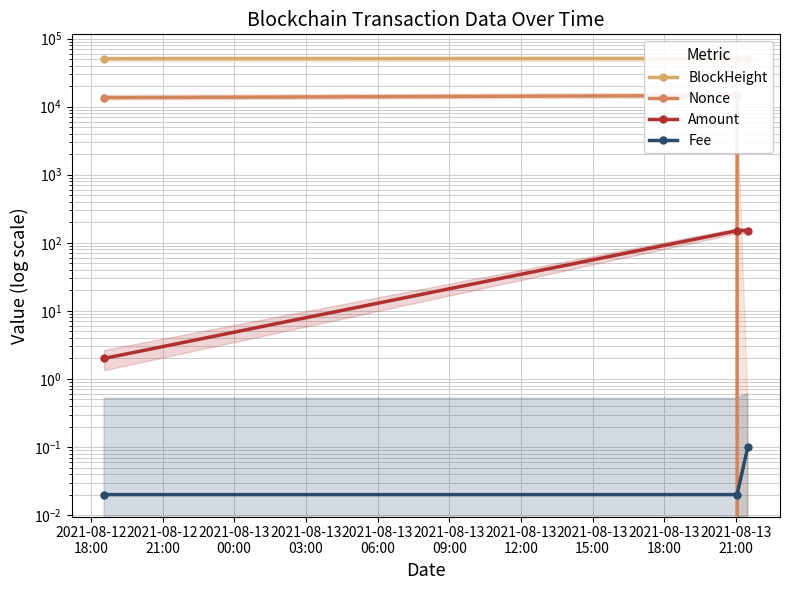

Is it true that Fee equals 0.0 at 2021-08-12
18:00?

False